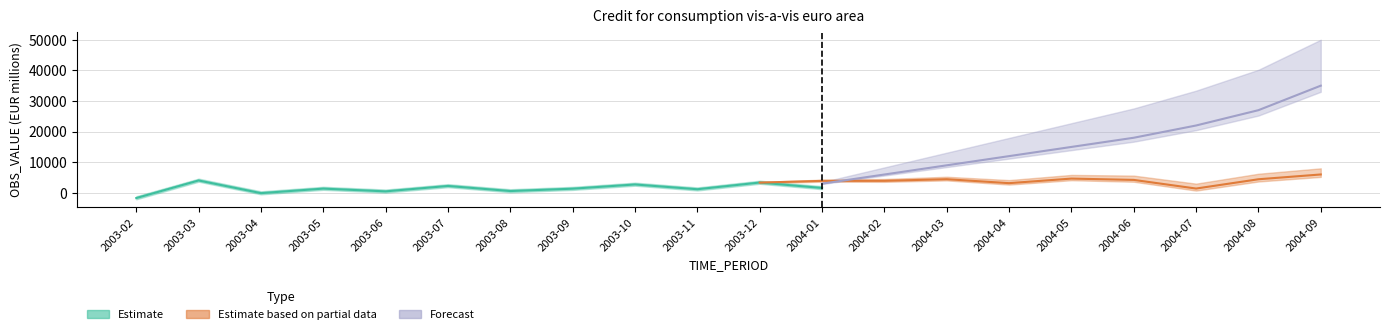

What is the smallest value displayed?

-1695